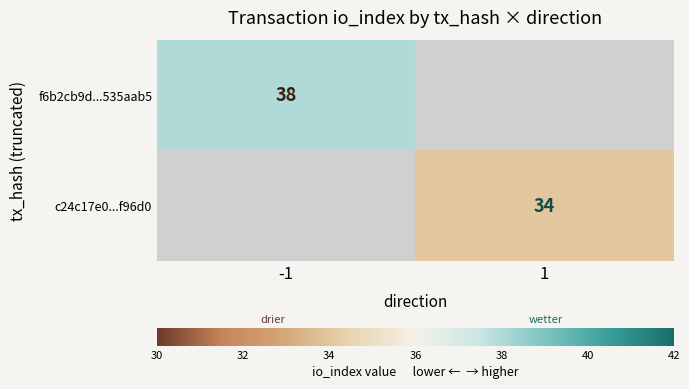

At how many categories does at least one series exceed 34?

1